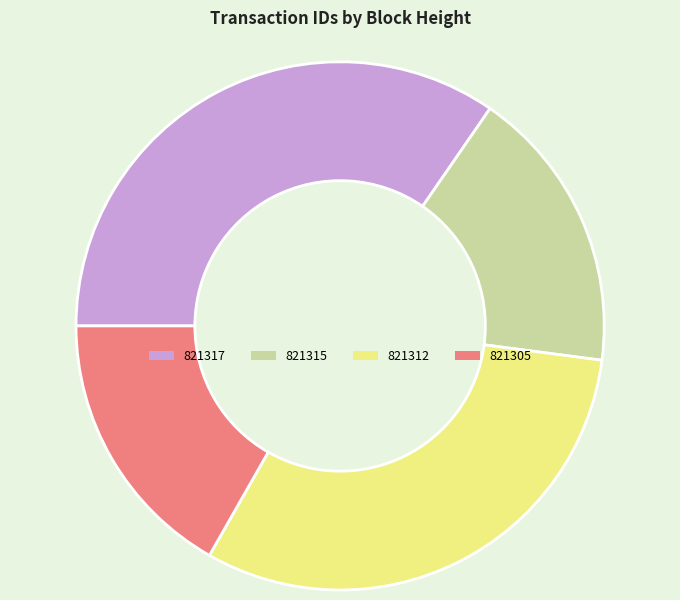

Rank the categories by value from lowest to highest.

821305, 821315, 821312, 821317